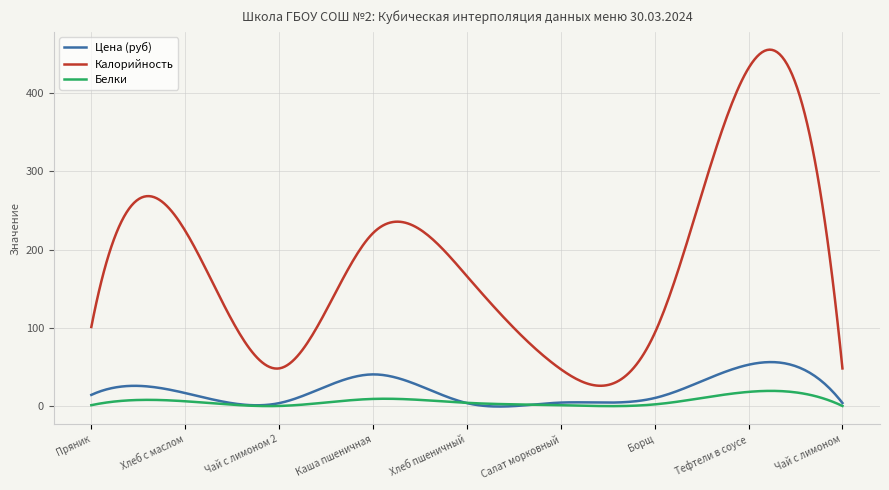

Which series has the largest total across all categories?

Калорийность